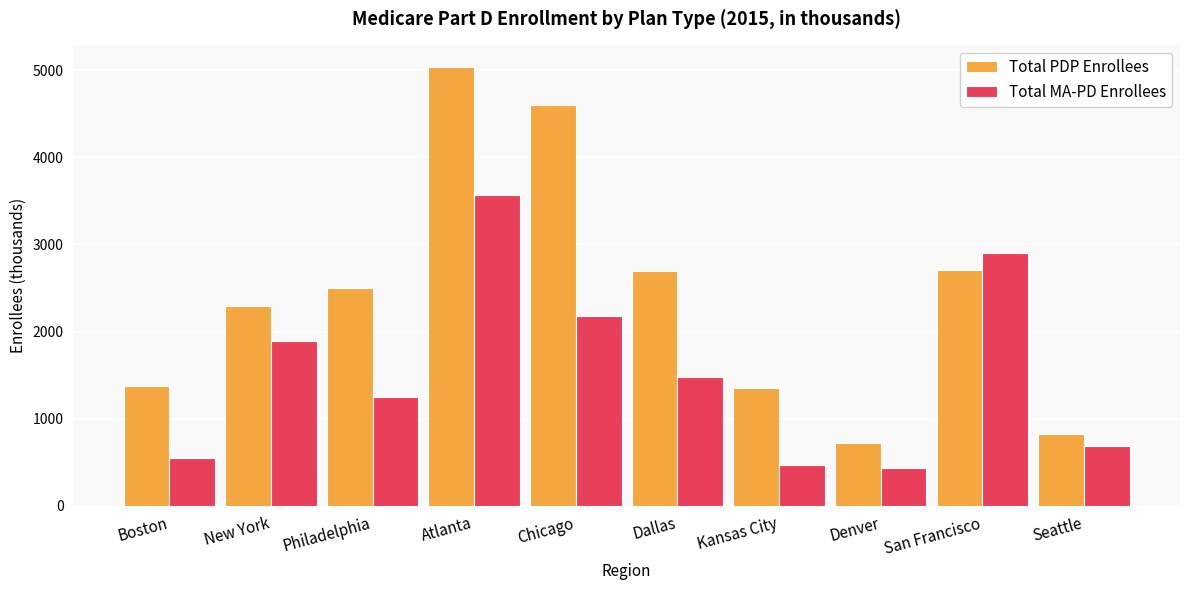

What is the lowest value of the Total MA-PD Enrollees series?

436